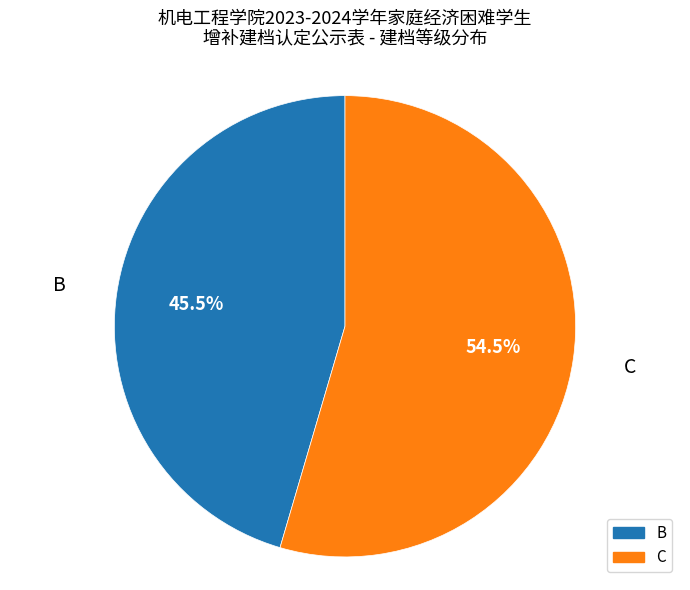

Approximately how many times larger is the value at C compared to B?

1.2